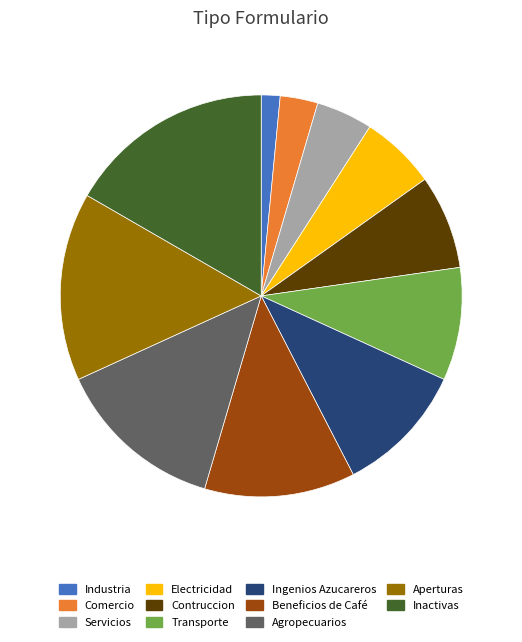

The Agropecuarios slice represents 14% of the pie. True or false?

True